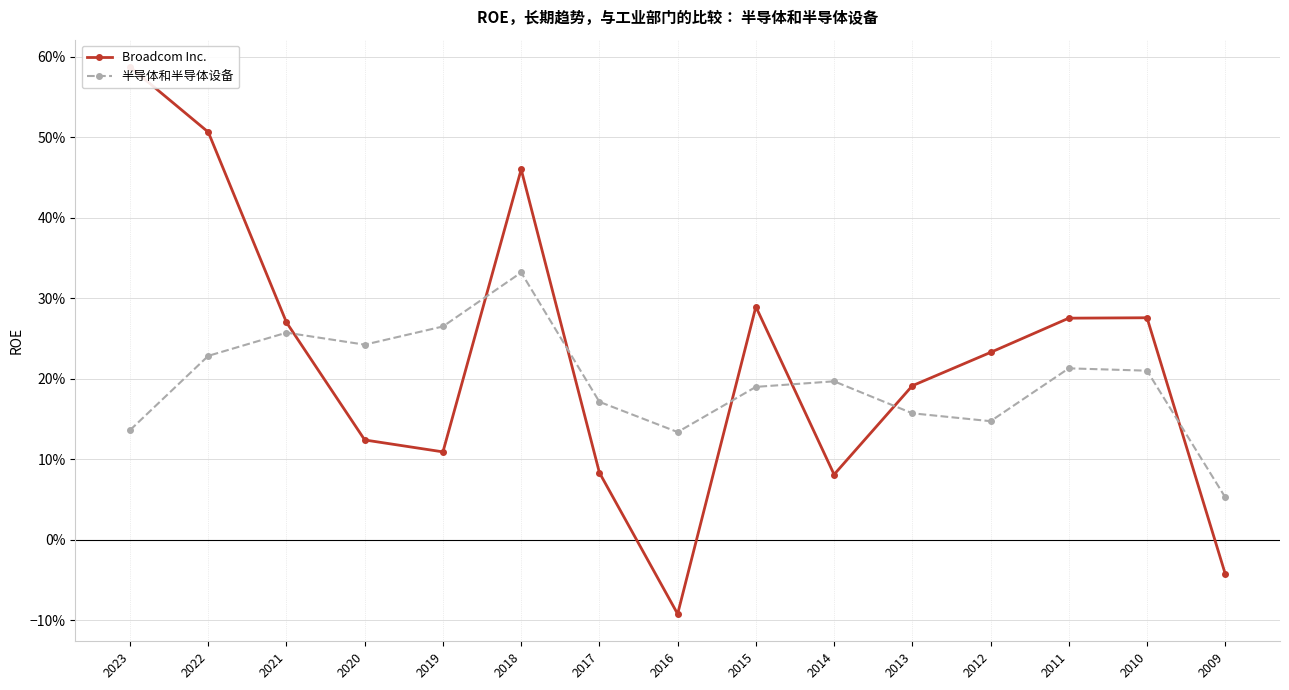

What is the difference between the maximum and minimum values in the 半导体和半导体设备 series?

0.3